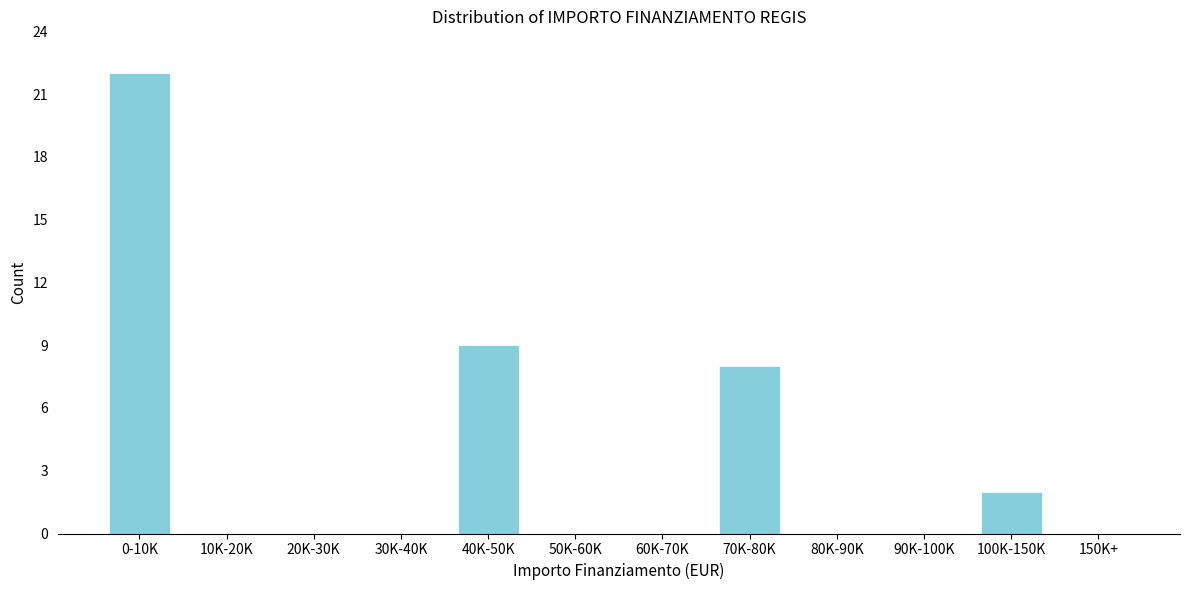

Reading left to right, transcribe all the data shown in this chart.

0-10K=22	10K-20K=0	20K-30K=0	30K-40K=0	40K-50K=9	50K-60K=0	60K-70K=0	70K-80K=8	80K-90K=0	90K-100K=0	100K-150K=2	150K+=0